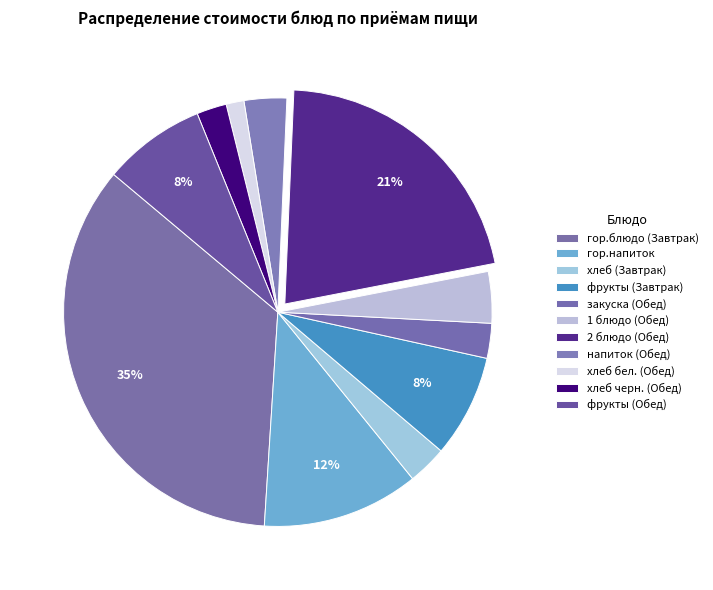

How many segments does this pie chart have?

11